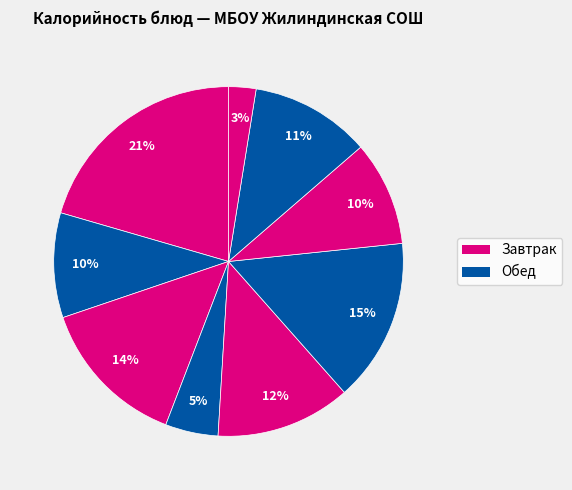

How many segments does this pie chart have?

9